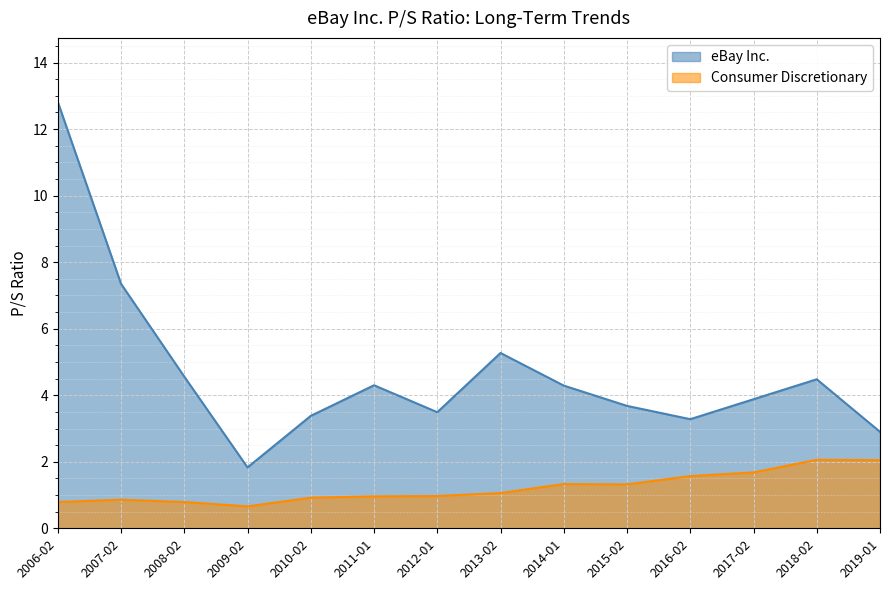

What is the total value across all series at 2008-02?

5.3